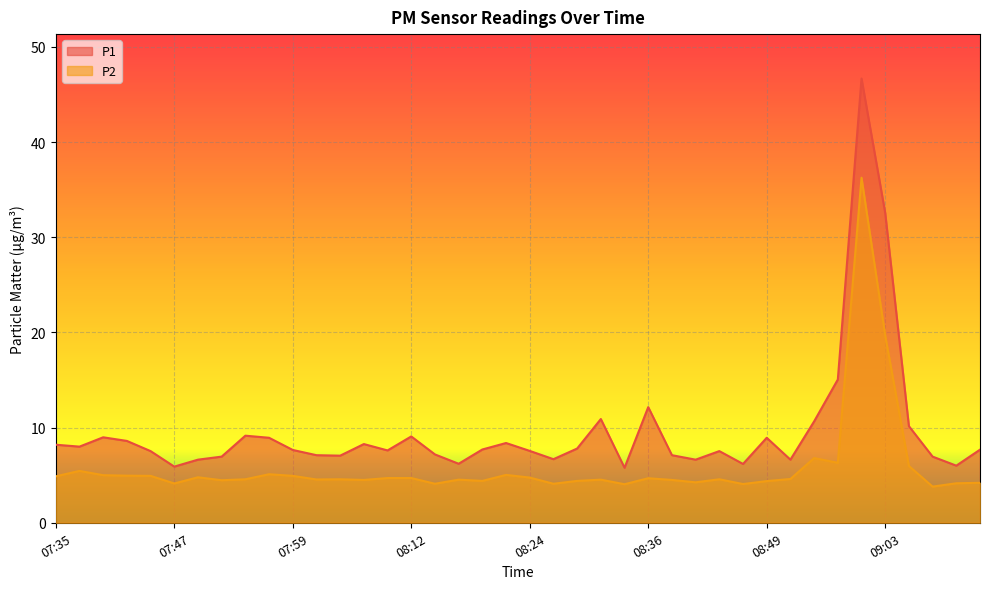

What is the label of the 8th point from the right?

08:54